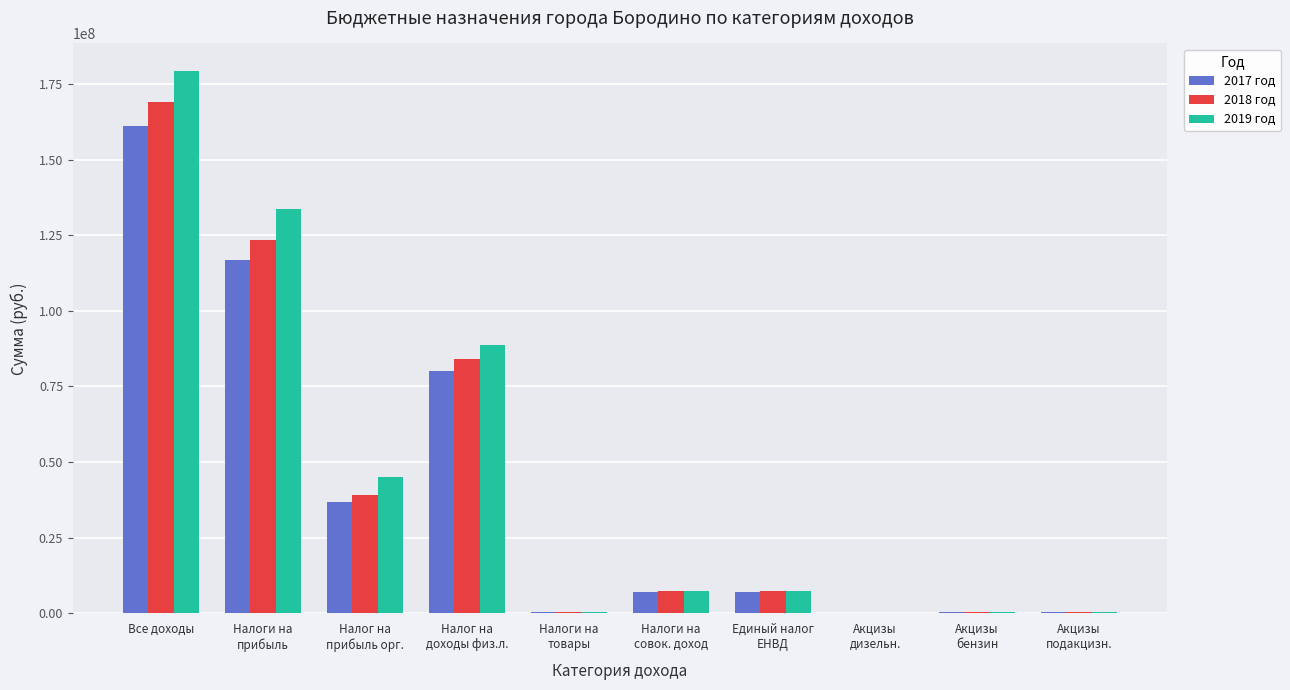

At which category is the sum across all series the highest?

Все доходы